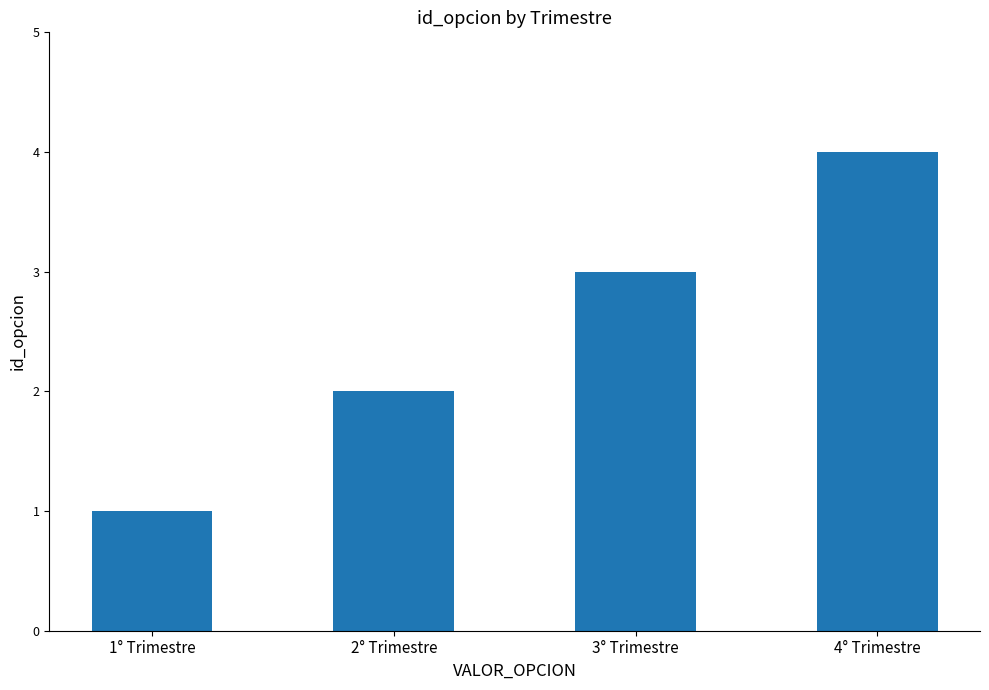

True or false: the data shows 4 at 3° Trimestre.

False